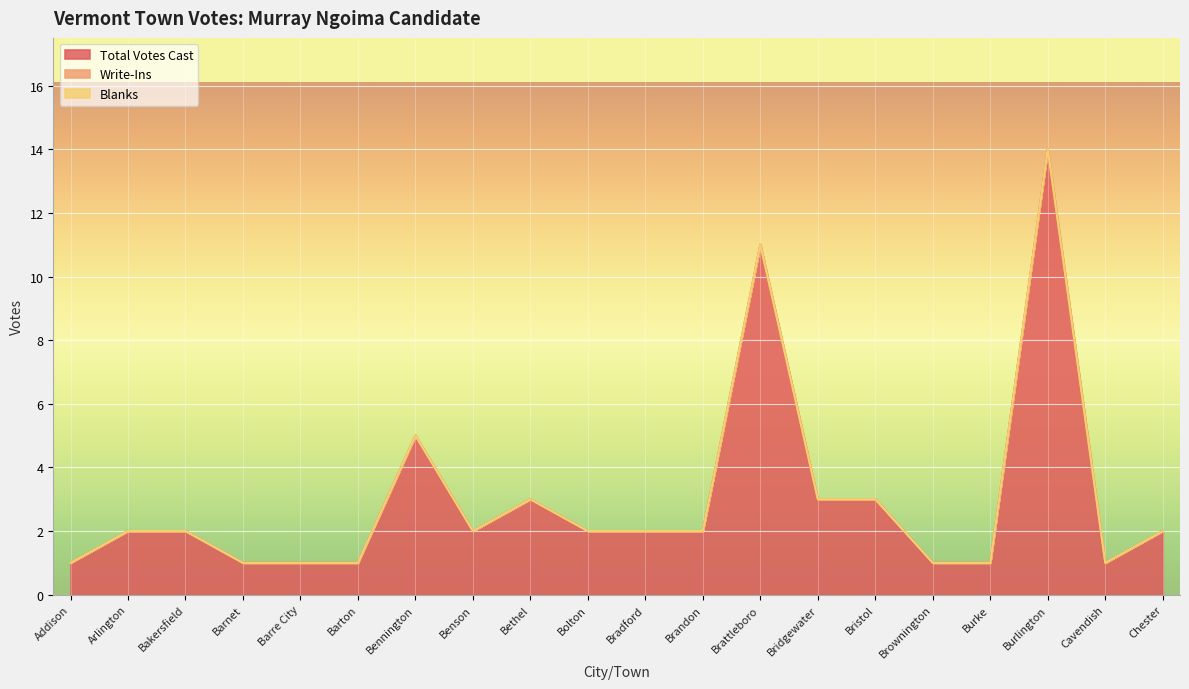

Is it true that Blanks equals 0 at Brattleboro?

True